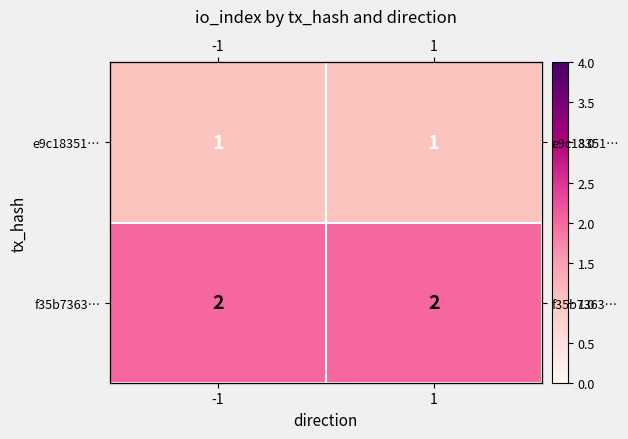

Rank the categories by f35b7363… value from lowest to highest.

-1, 1